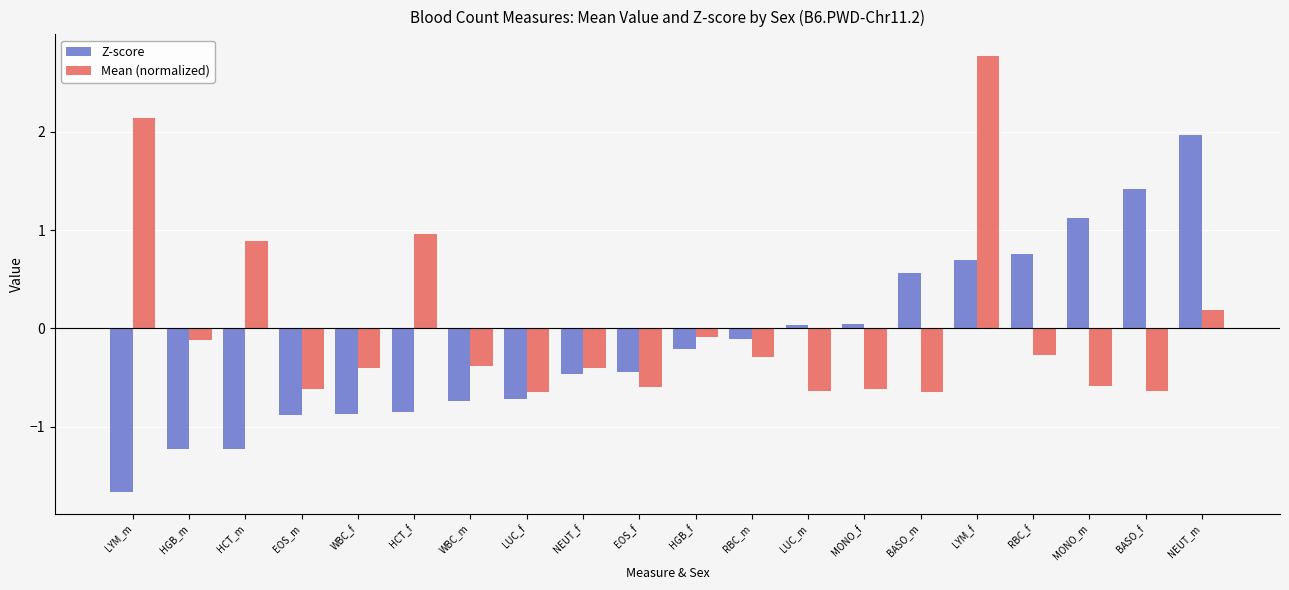

Which series changed the most between HGB_m and HCT_f?

Mean (normalized)